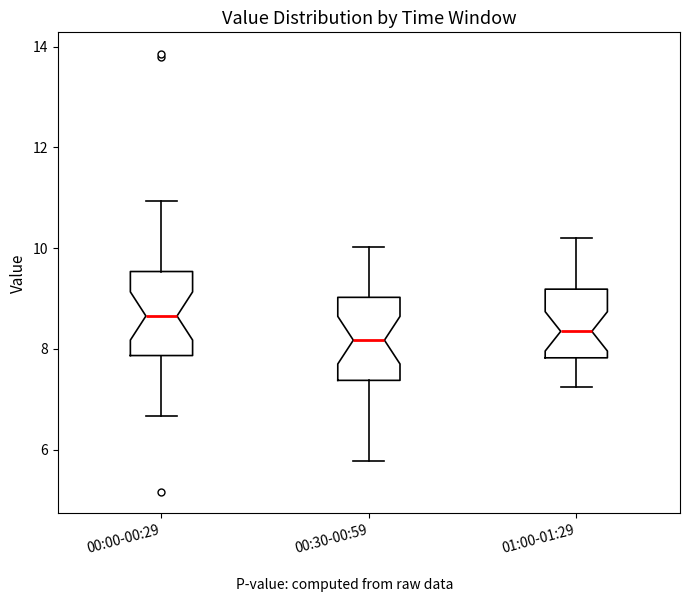

Reading left to right, transcribe this box plot: for each box, give where its median line is, the range the box spans, and where its two whiskers end, as read against the y-axis. The values are not printed on the chart, so give them approximately, as read against the axis.

00:00-00:29: median 8.6, box 7.8 to 9.6, whiskers 6.6 to 11.0
00:30-00:59: median 8.2, box 7.4 to 9.0, whiskers 5.8 to 10.0
01:00-01:29: median 8.4, box 7.8 to 9.2, whiskers 7.2 to 10.2